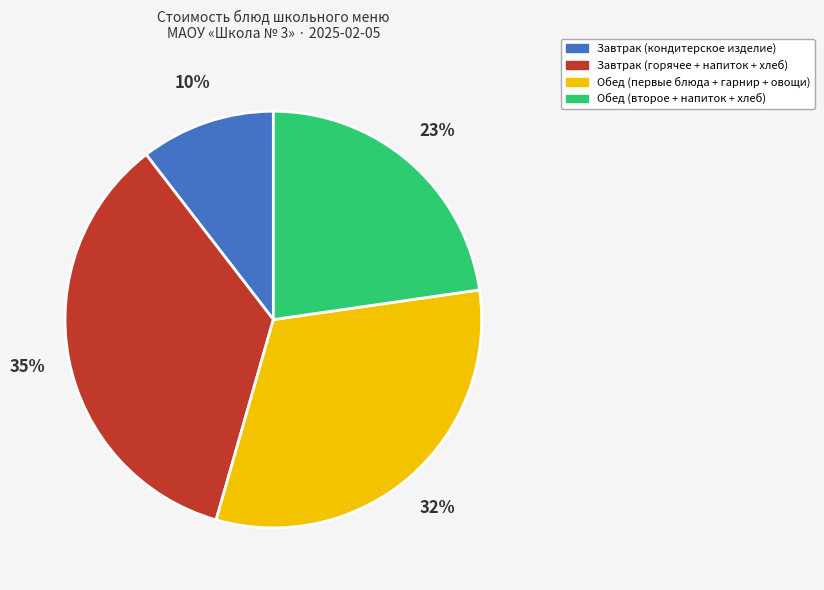

Is there any slice that represents more than half of the pie?

No